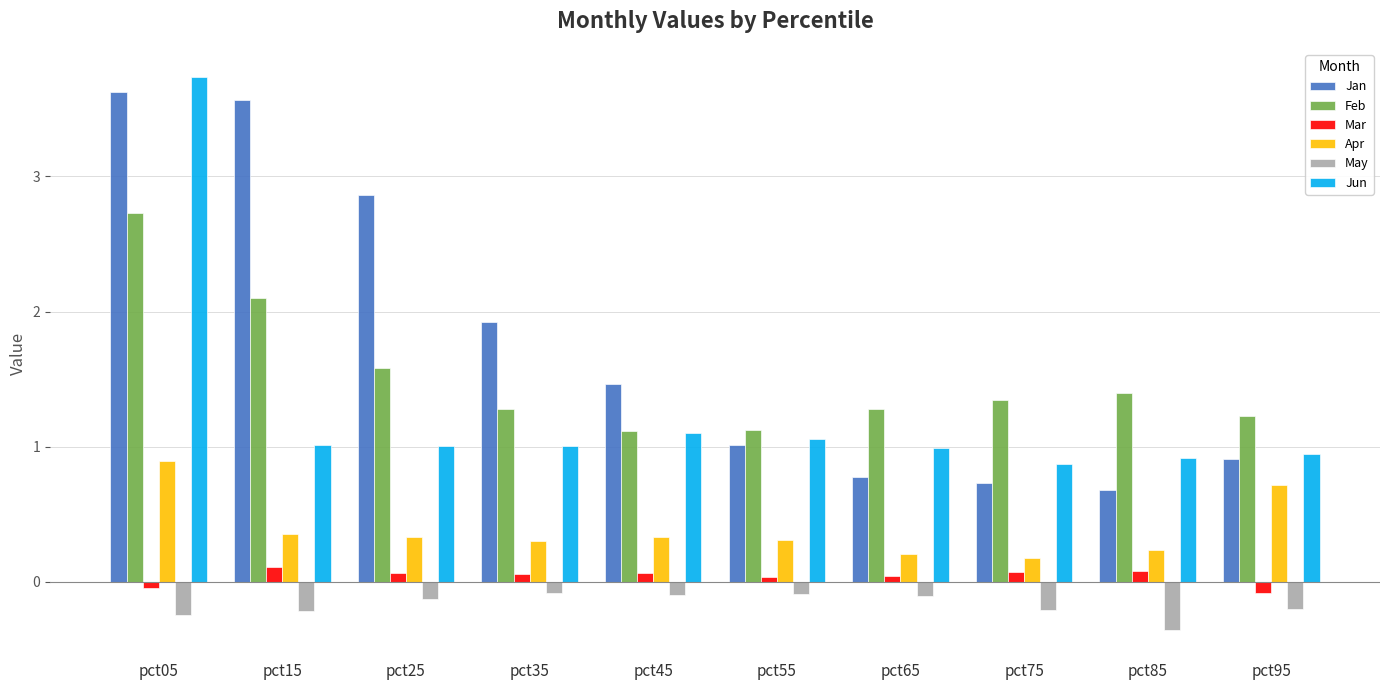

At how many categories does at least one series exceed 2?

3